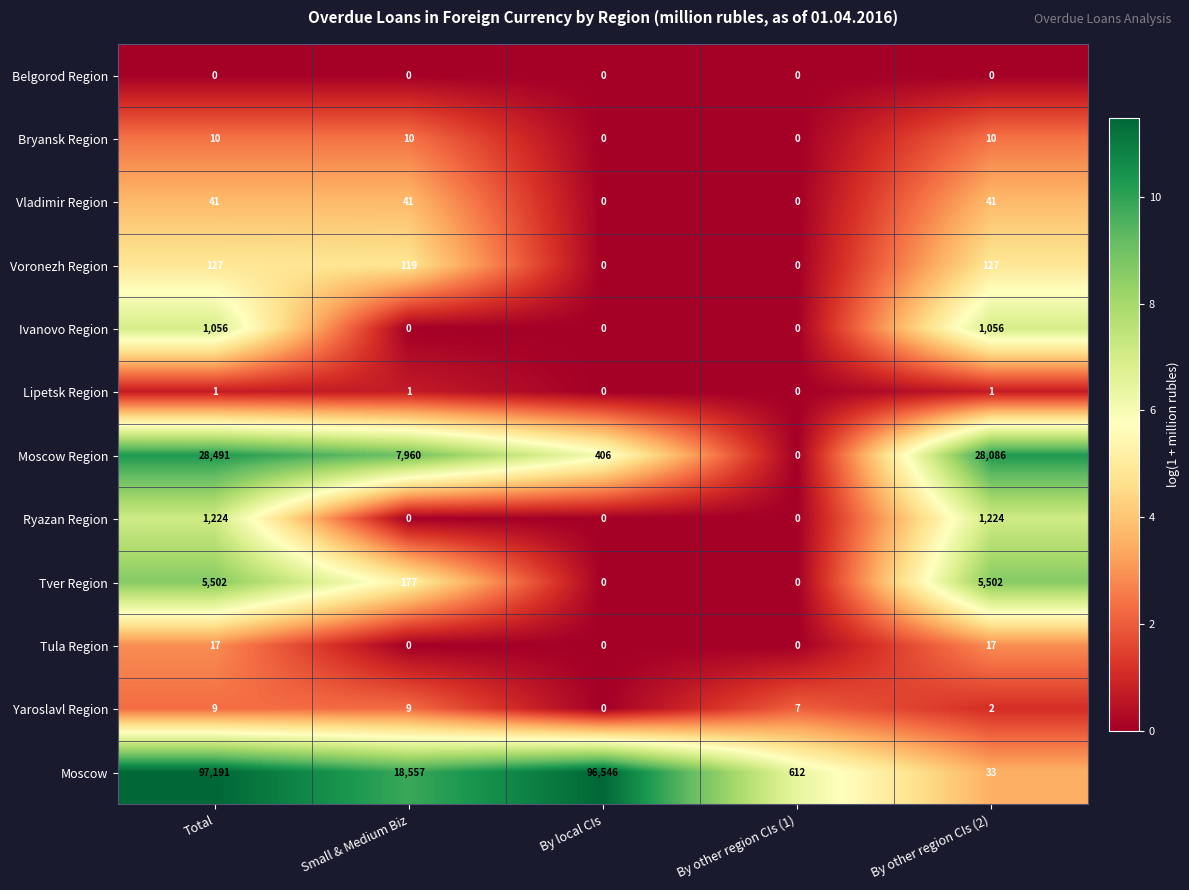

Count the number of data series in this chart.

12